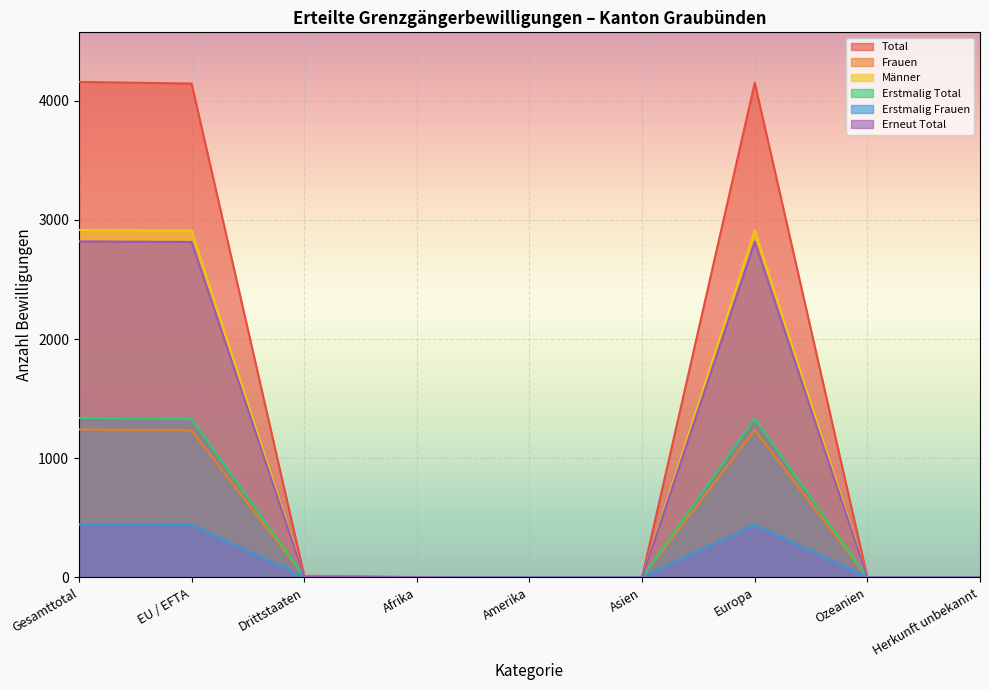

What is the label of the 9th point from the right?

Gesamttotal